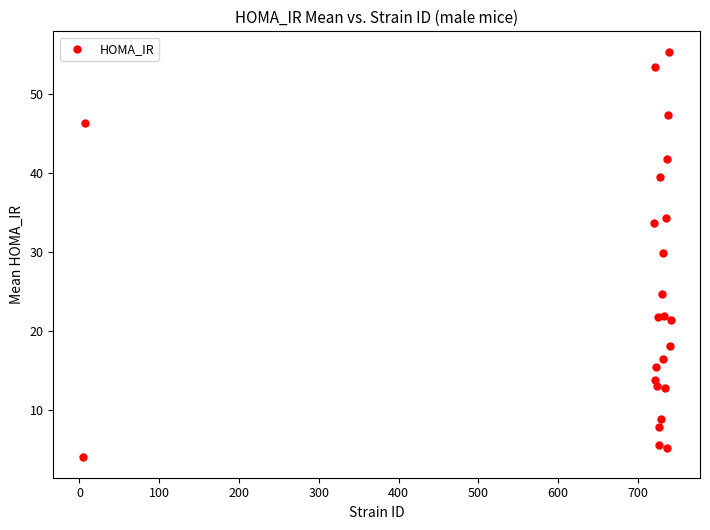

What Y value in the scatter plot is closest to 29?

29.9